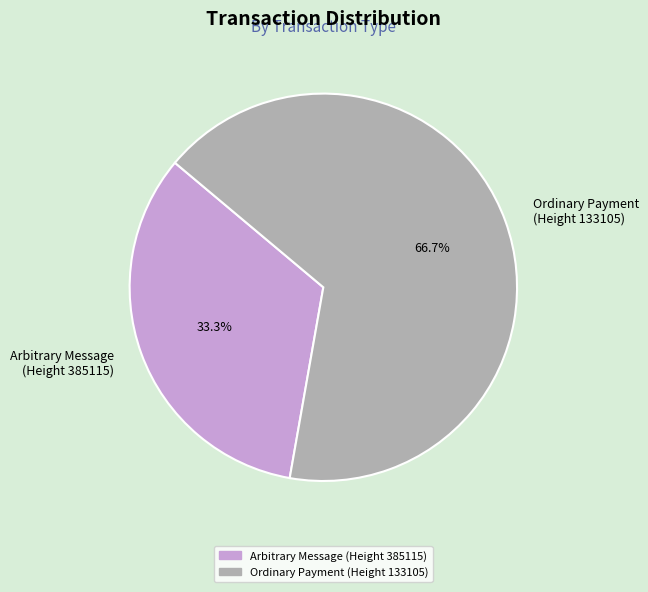

What percentage is NOT represented by Arbitrary Message (Height 385115)?

66.7%